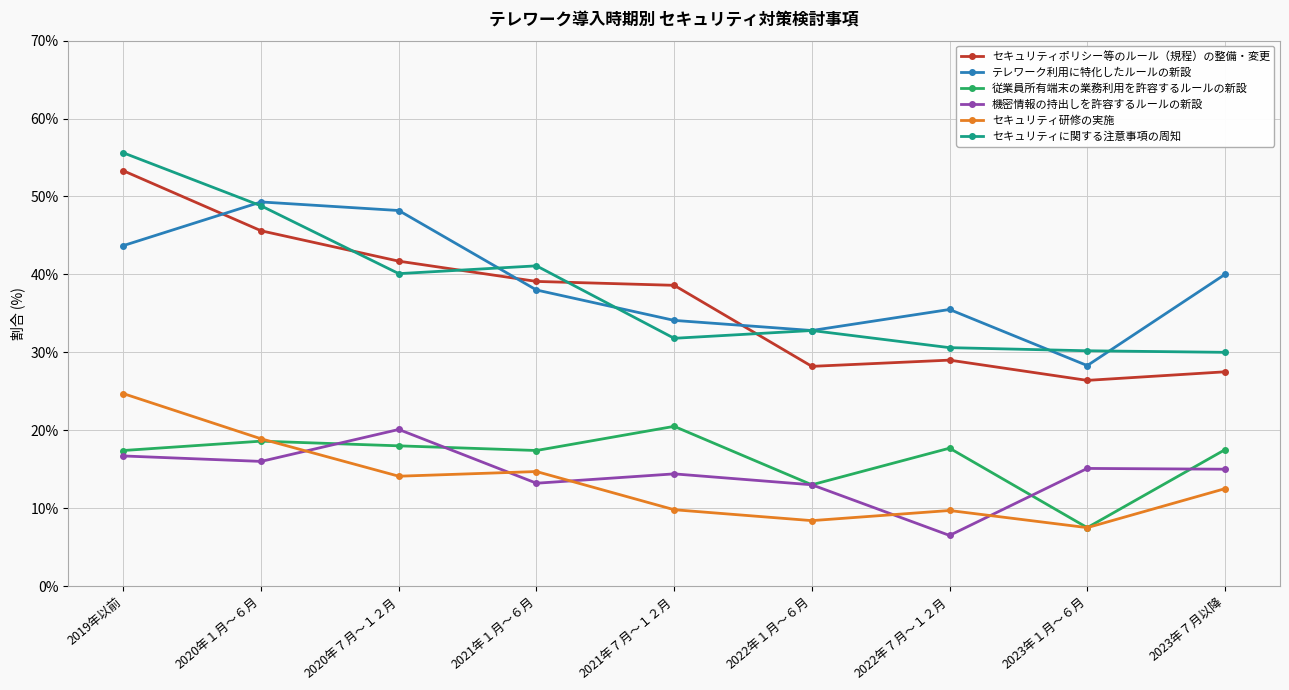

Is it true that 従業員所有端末の業務利用を許容するルールの新設 equals 5.9 at 2022年７月～１２月?

False